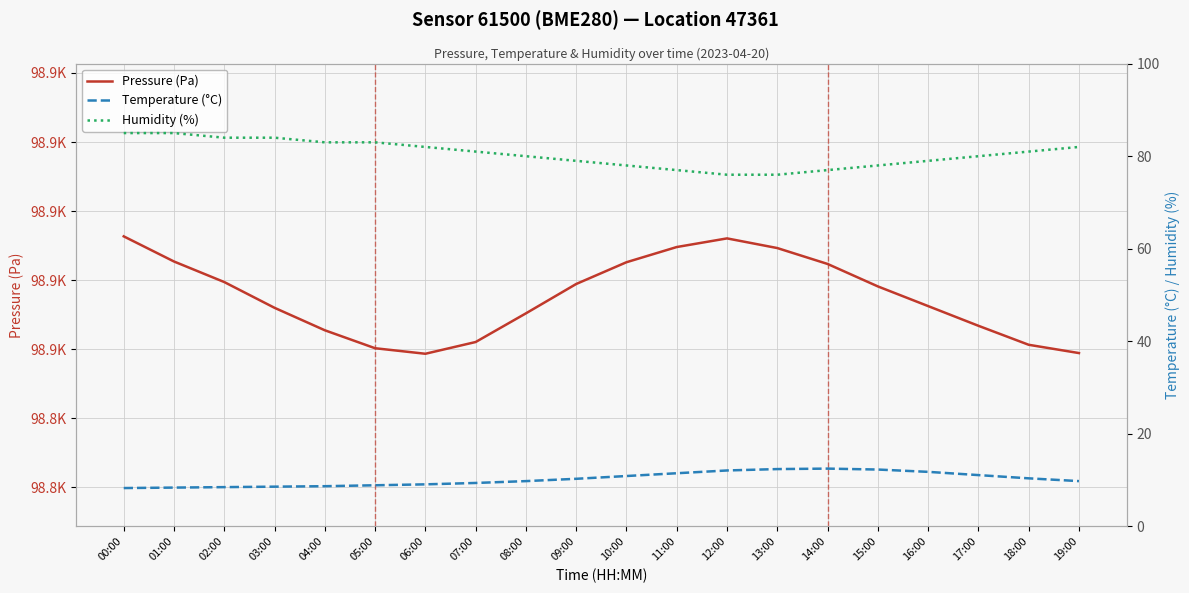

The value of Temperature (°C) at 13:00 is 12.4. True or false?

True